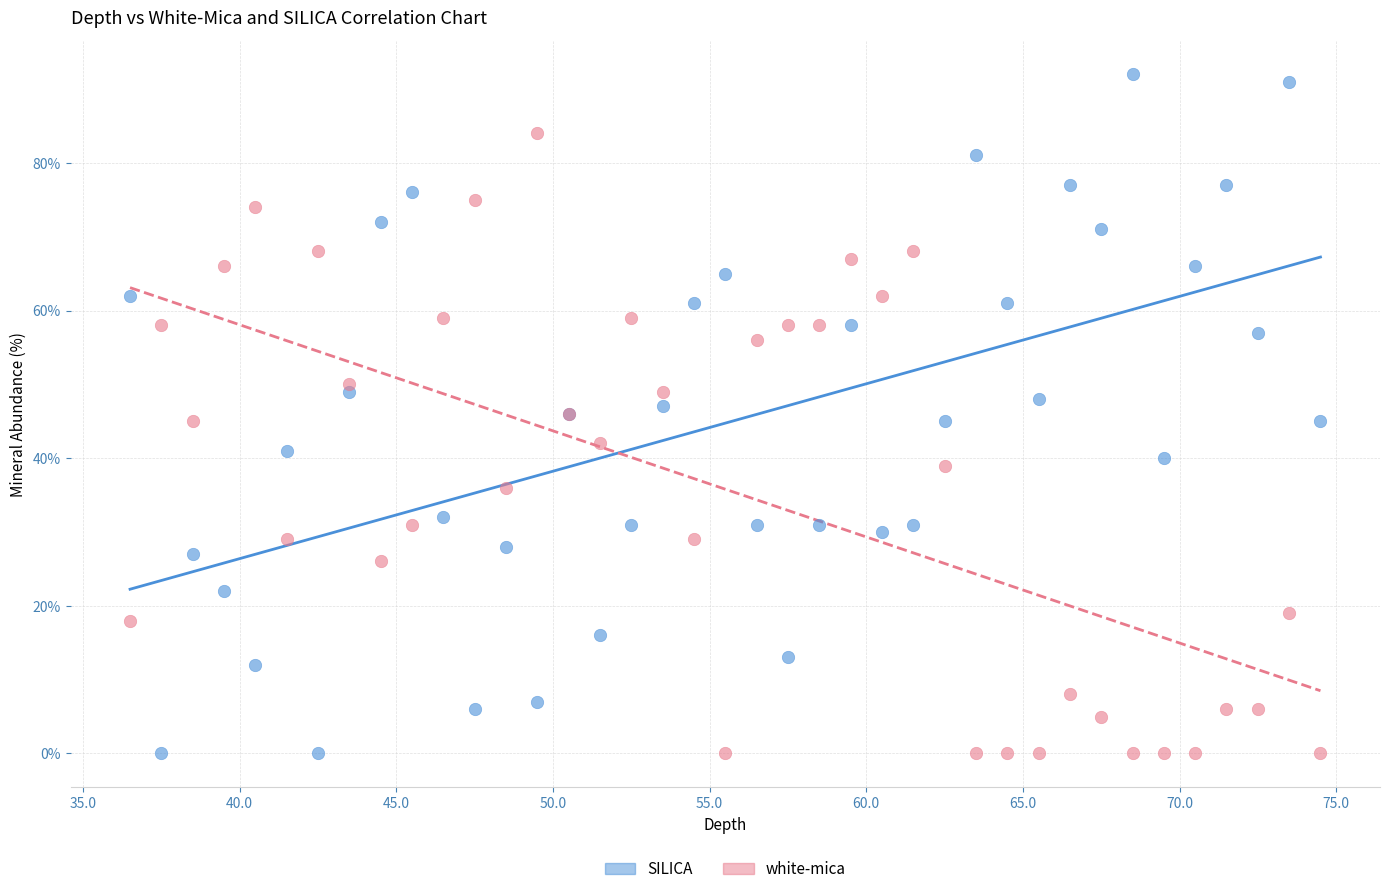

Which series contains the highest Y value?

SILICA